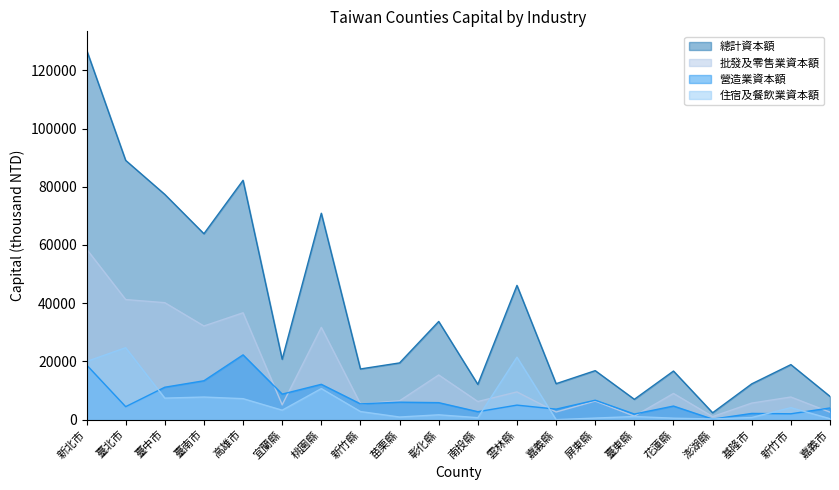

At 新竹縣, list the series in order from smallest to largest.

住宿及餐飲業資本額, 批發及零售業資本額, 營造業資本額, 總計資本額